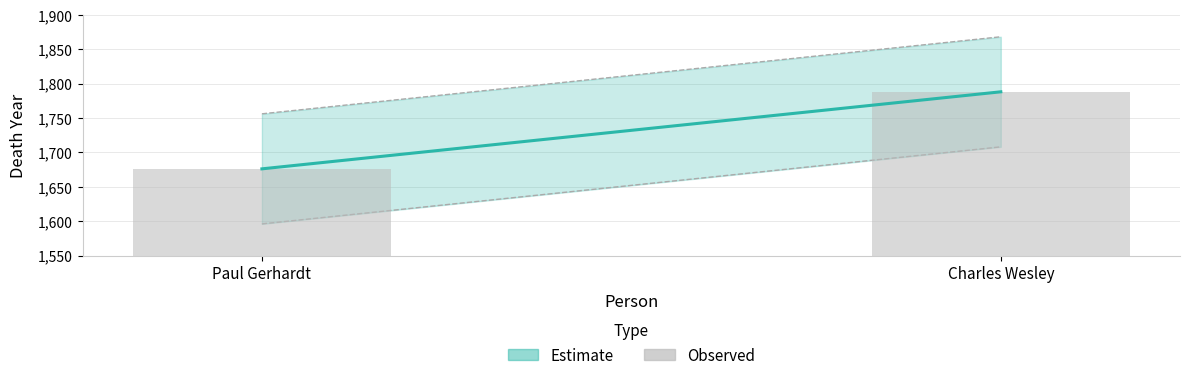

Which has a higher value, Charles Wesley or Paul Gerhardt?

Charles Wesley